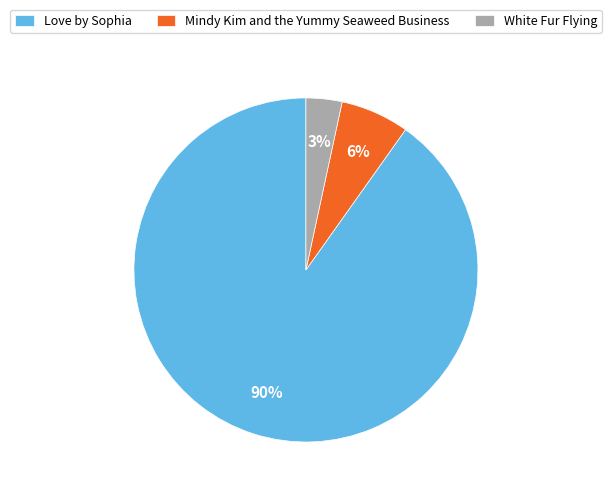

To the nearest percent, what is the average slice percentage?

33%